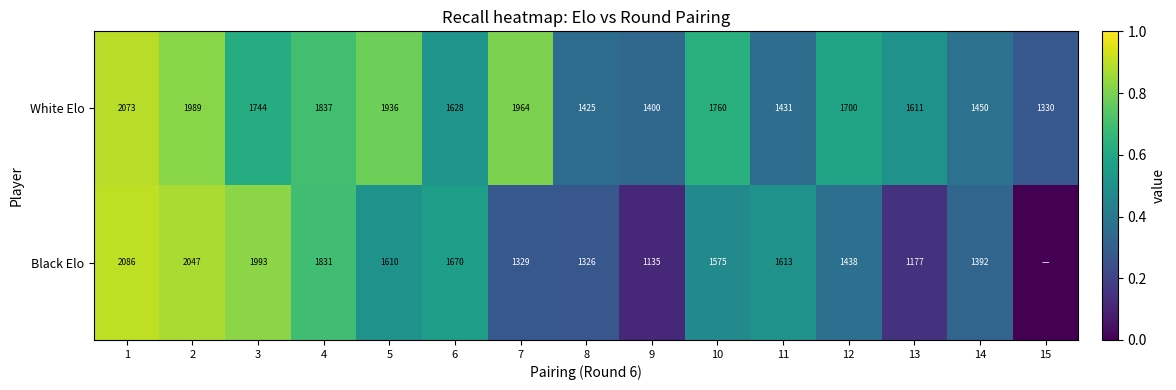

What is the difference between the White Elo values at 11 and 15?

101